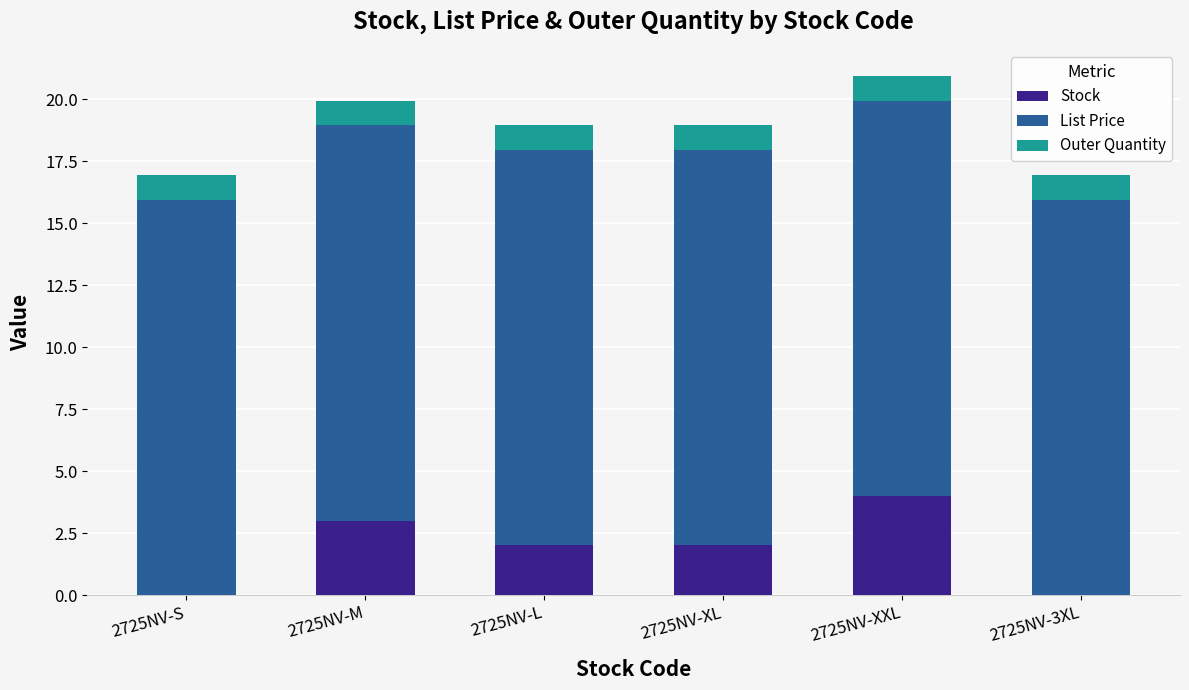

What is the sum of all Stock values?

11.0